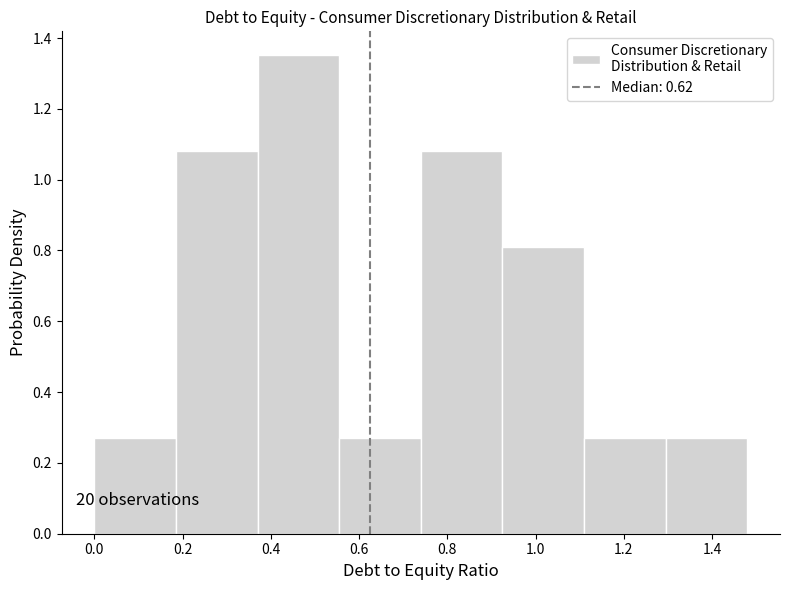

Over which range of the x-axis is the bar tallest?

0.370 to 0.555